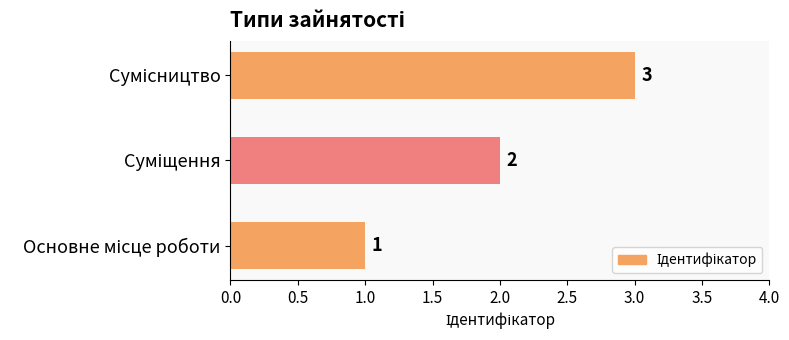

Count the values in the range 1 to 3.

3